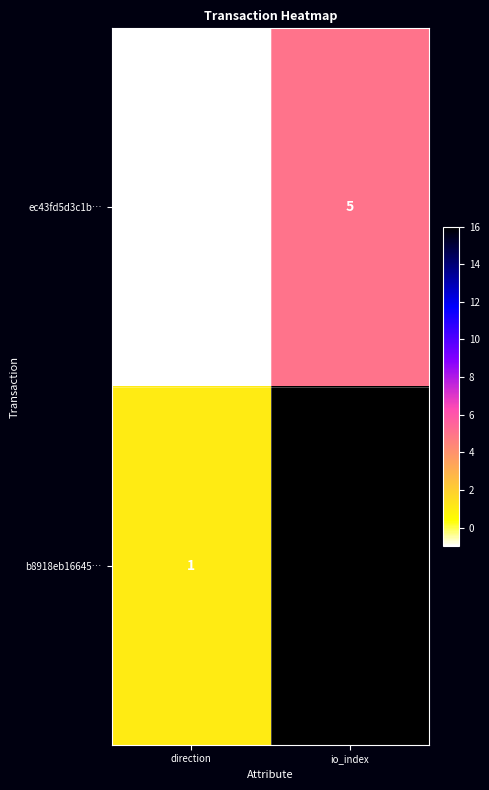

What is the difference between the b8918eb16645… values at io_index and direction?

15